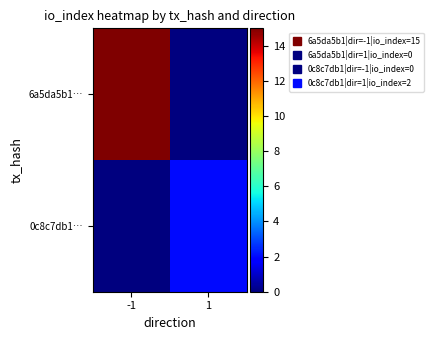

What is the total value across all series at -1?

15